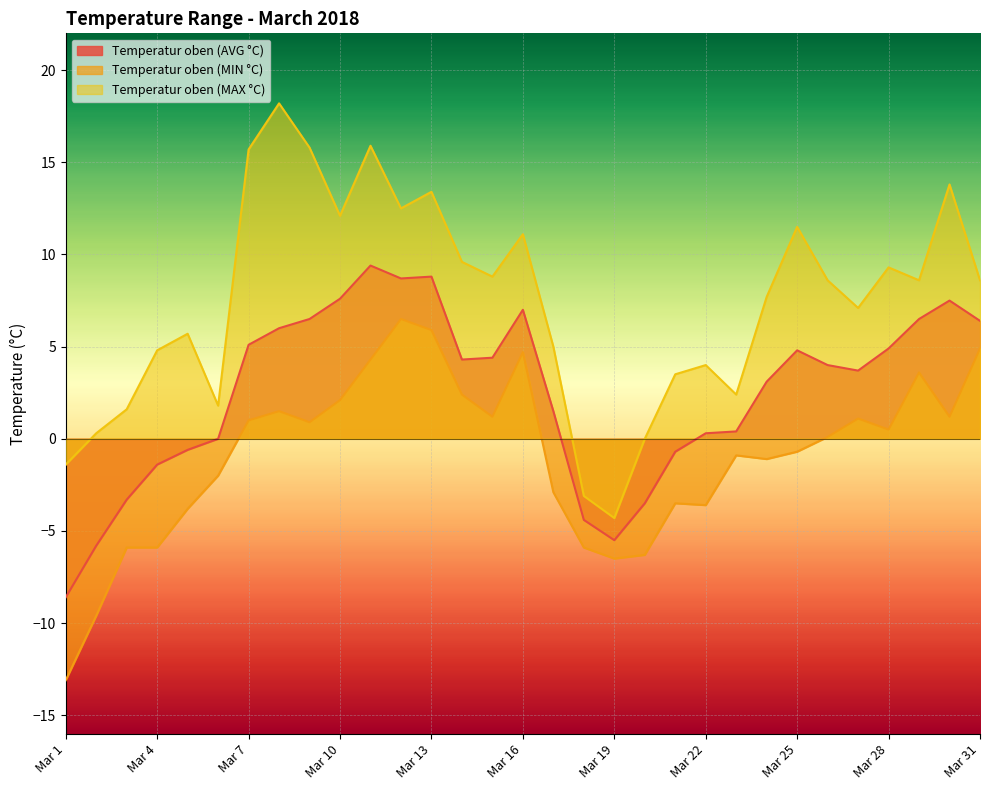

What is the sum of the Temperatur oben (AVG °C) values at Mar 24 and Mar 7?

8.2